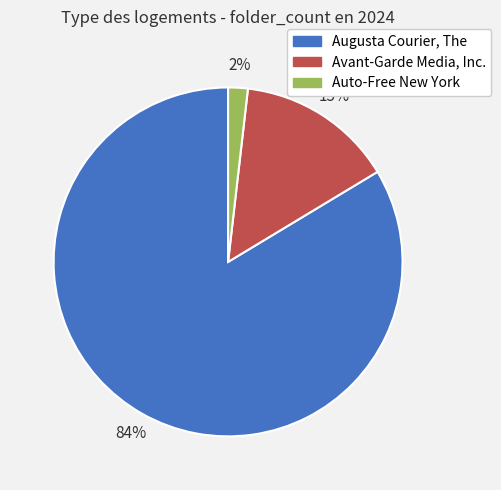

How many segments does this pie chart have?

3